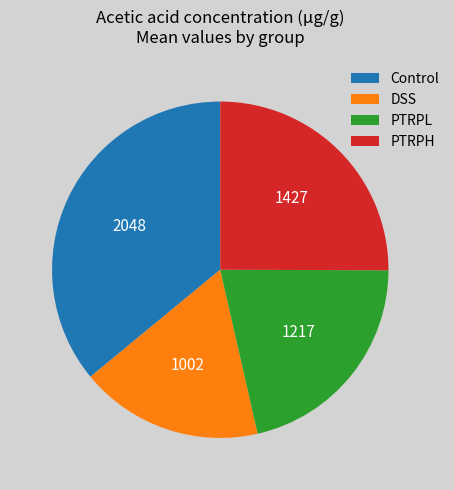

The DSS slice represents 36% of the pie. True or false?

False